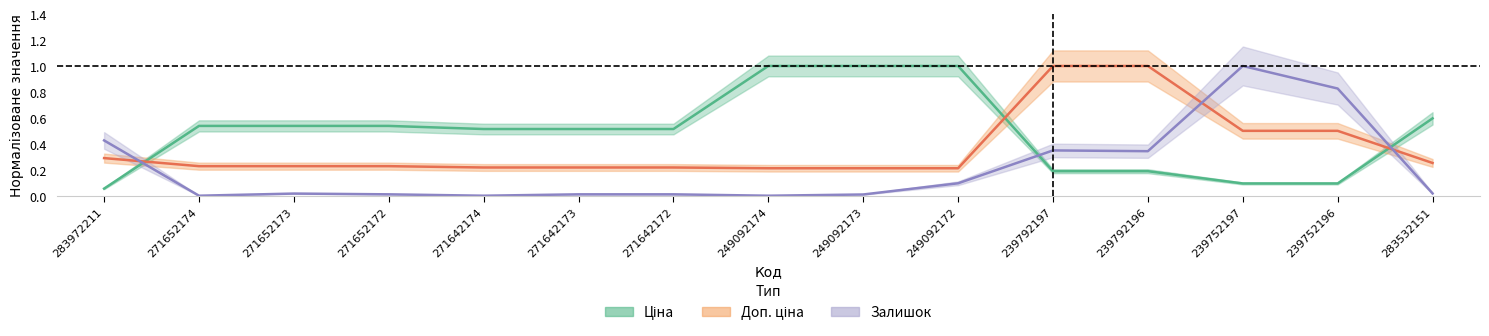

Which series ends up on top after the final intersection of Ціна and Залишок?

Ціна